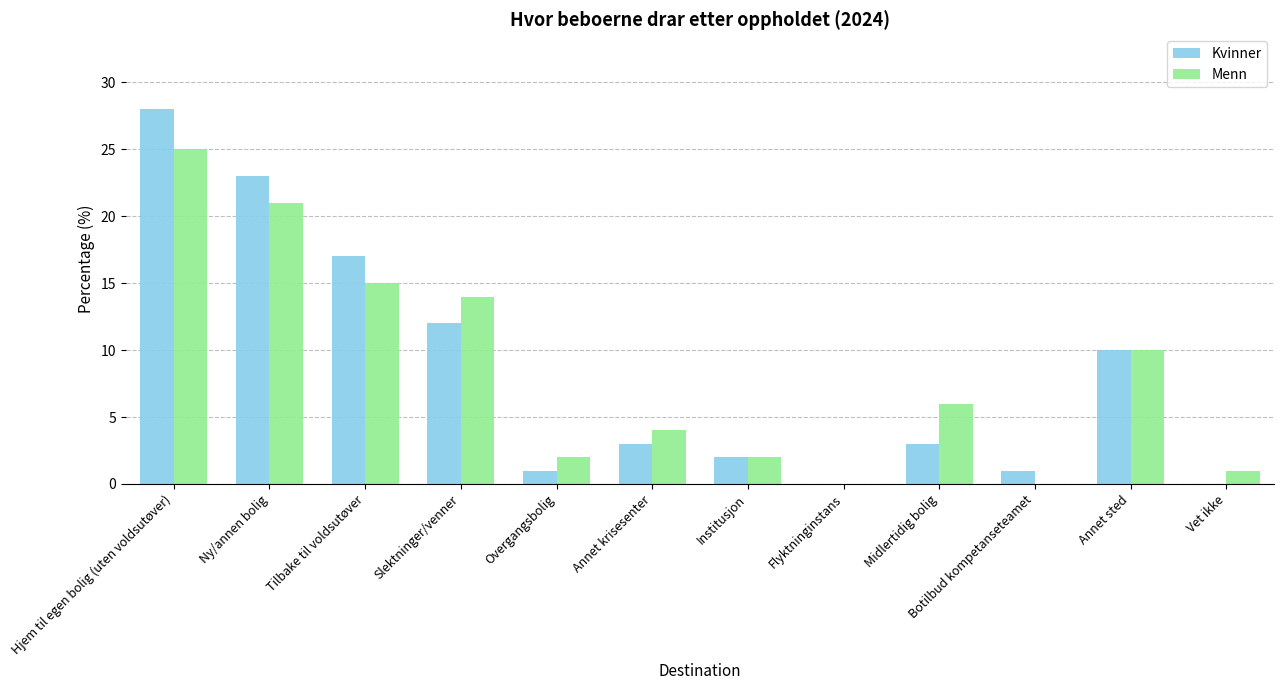

Read the Menn value at Ny/annen bolig, to the nearest 10.

20